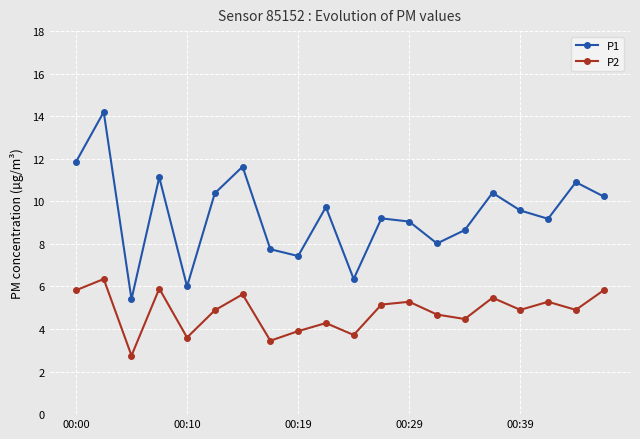

What is the sum of all P2 values?

96.2